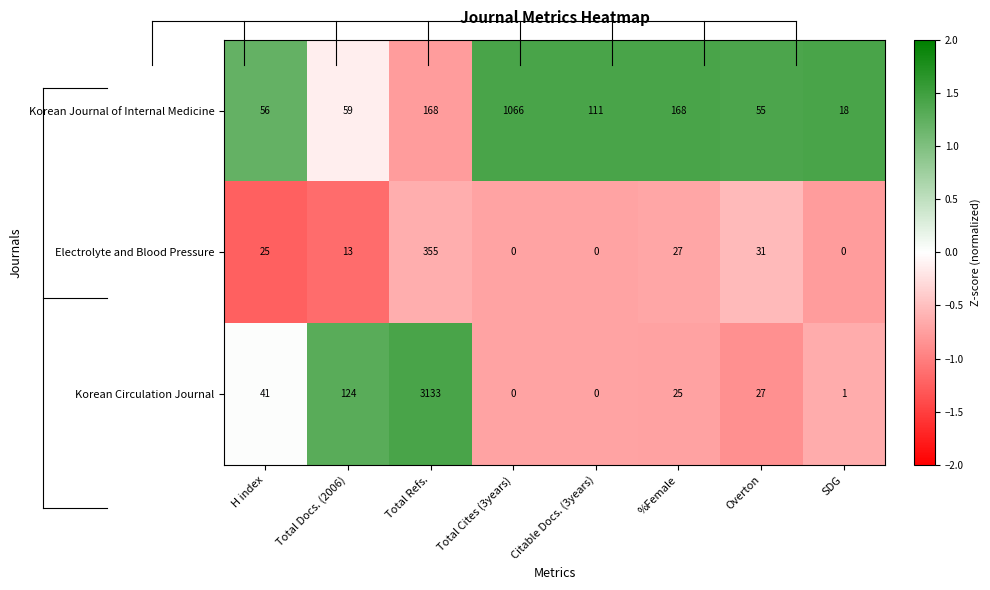

What is the maximum value shown in the chart?

3133